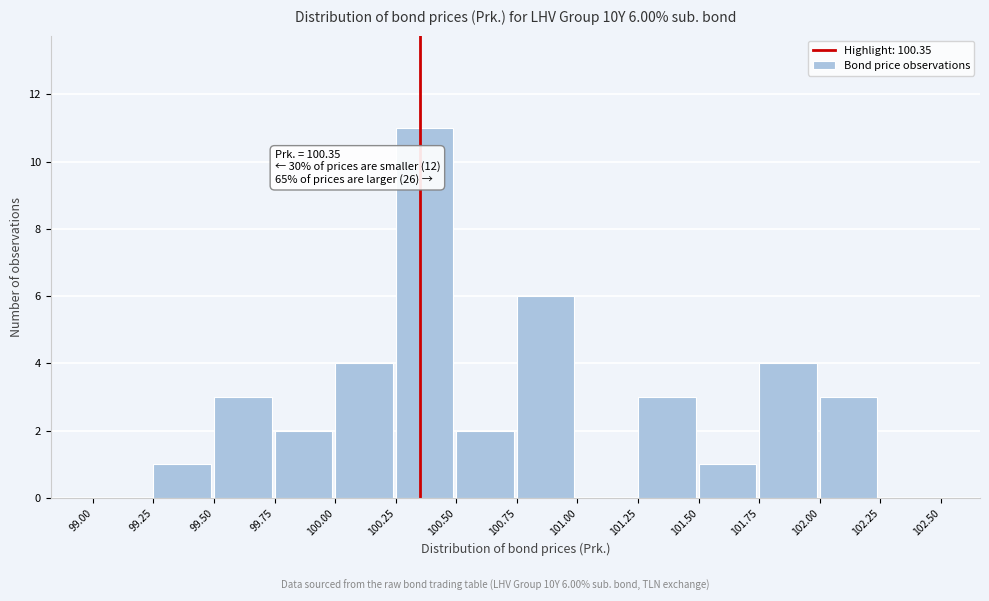

Which range on the x-axis has the tallest bar?

100.25 to 100.50